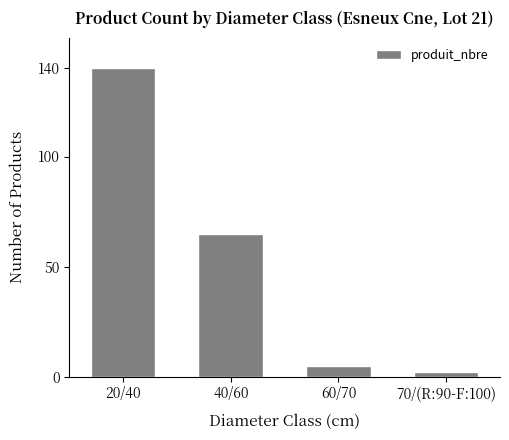

Reading right to left, transcribe all the data shown in this chart.

70/(R:90-F:100)=2	60/70=5	40/60=65	20/40=140